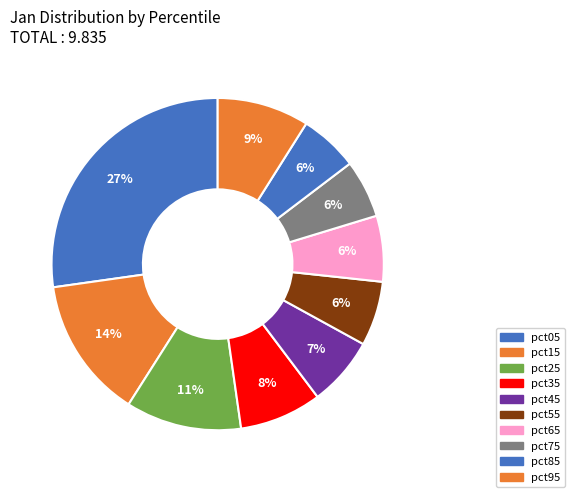

Count the number of slices in the pie.

10